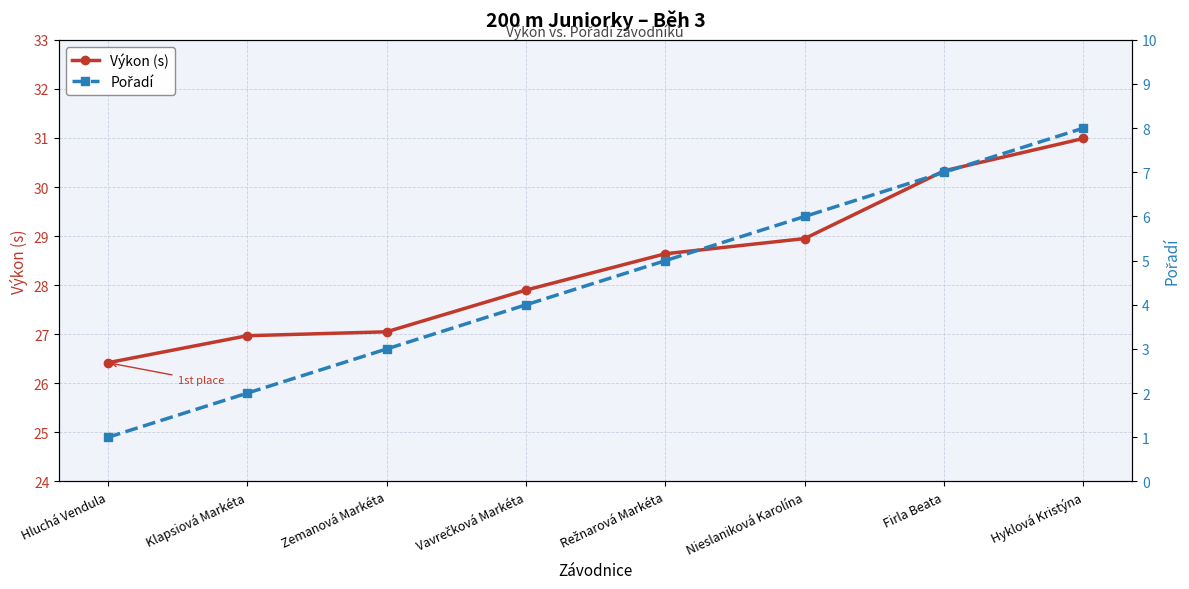

What is the sum of all Pořadí values?

36.0